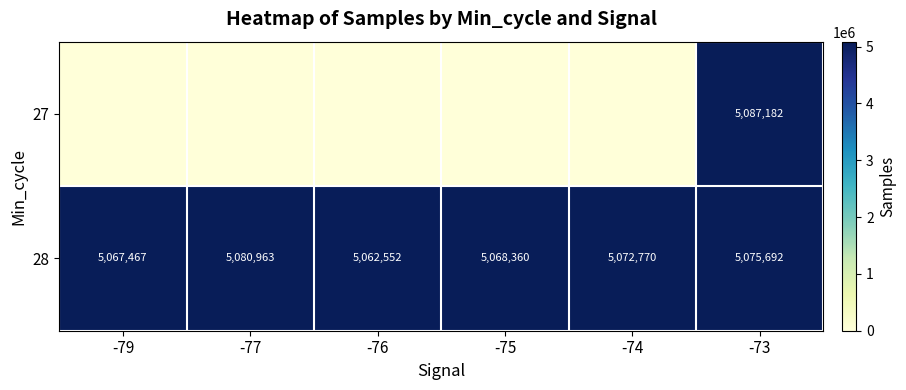

Rank the series by their maximum value, from lowest to highest.

row_1, row_0